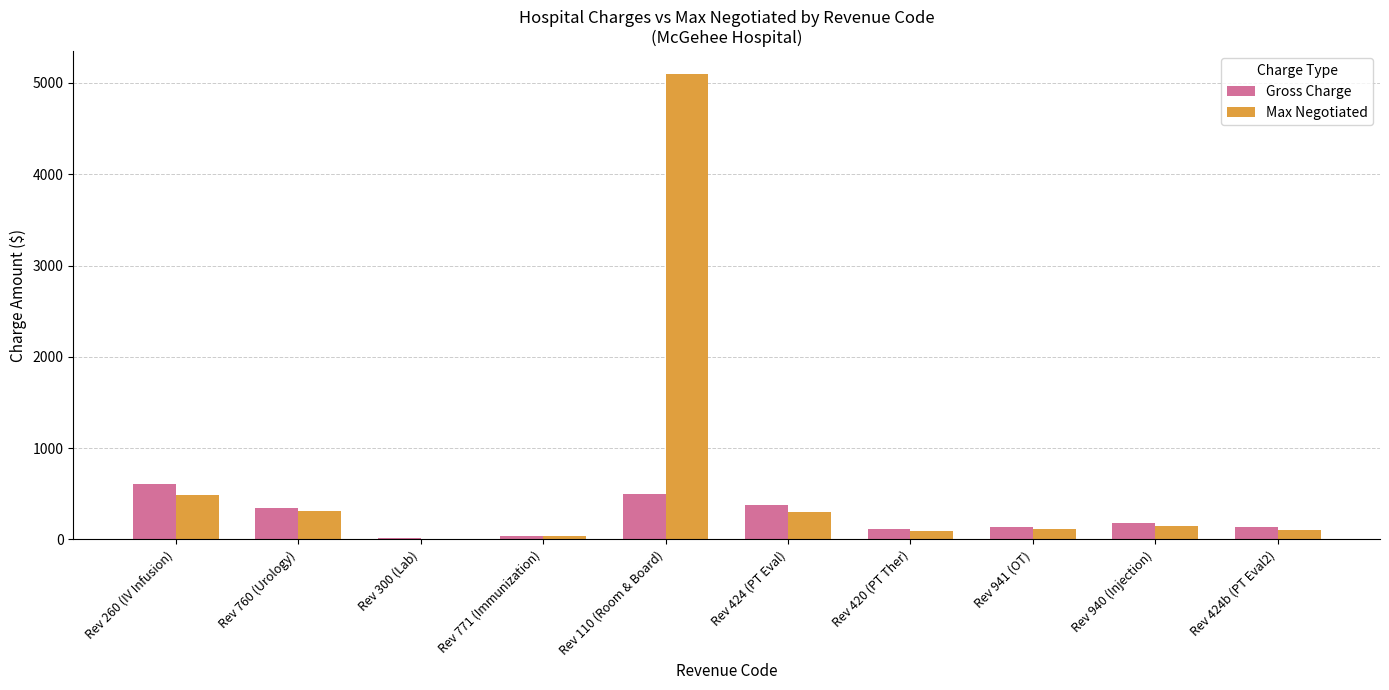

What is the maximum value for Gross Charge?

610.0